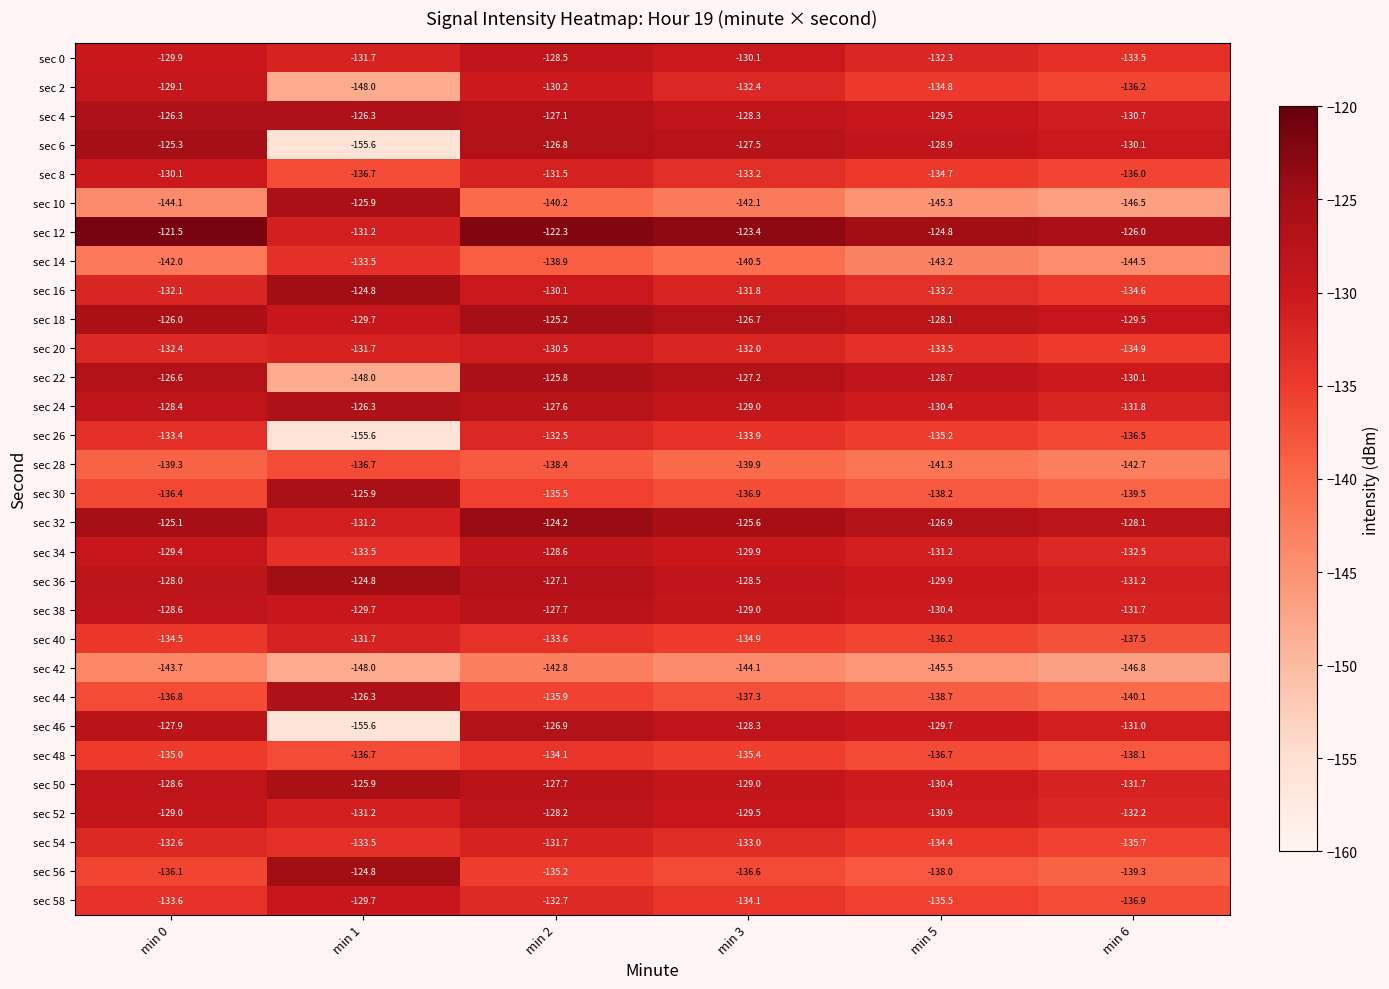

Rank the categories by sec 8 value from highest to lowest.

min 0, min 2, min 3, min 5, min 6, min 1